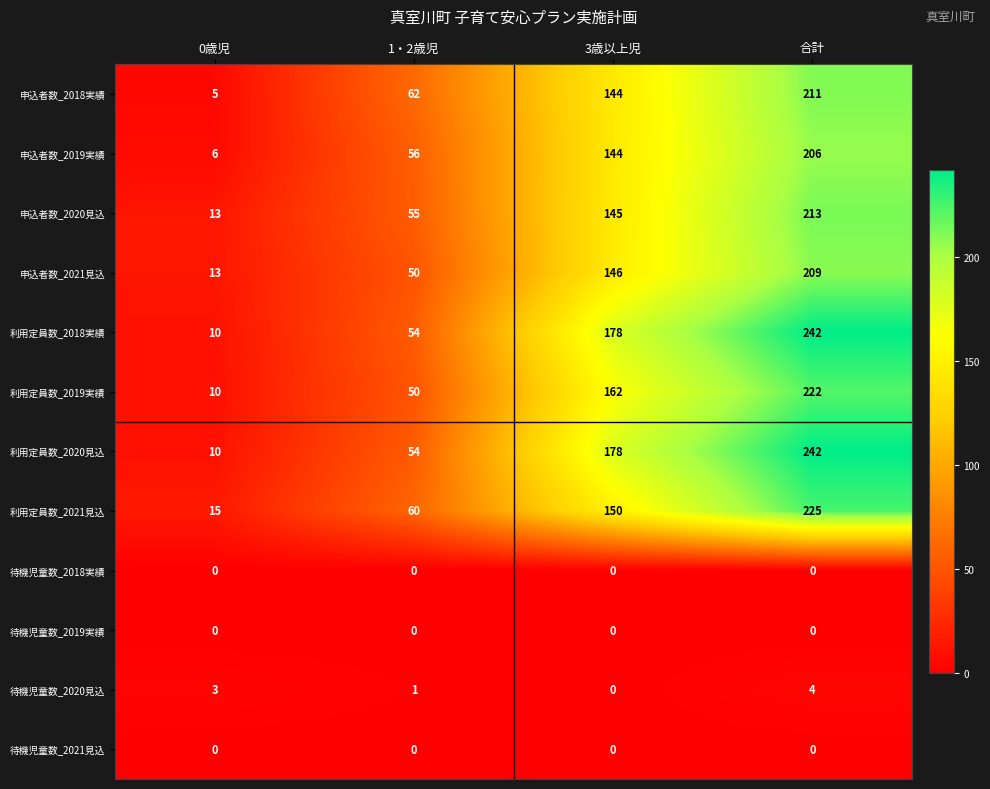

What is the spread (max minus min) of values at 合計?

242